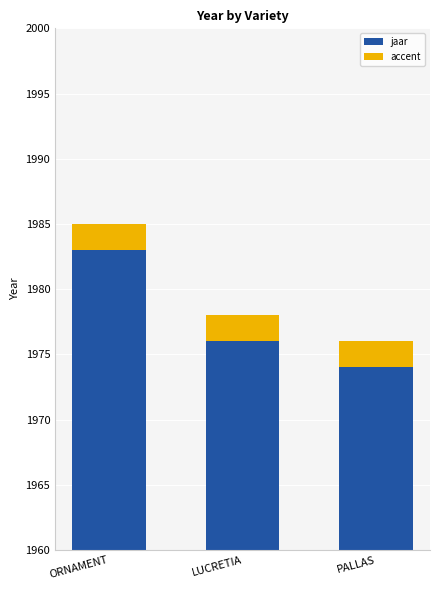

What is the average value of the accent series?

2